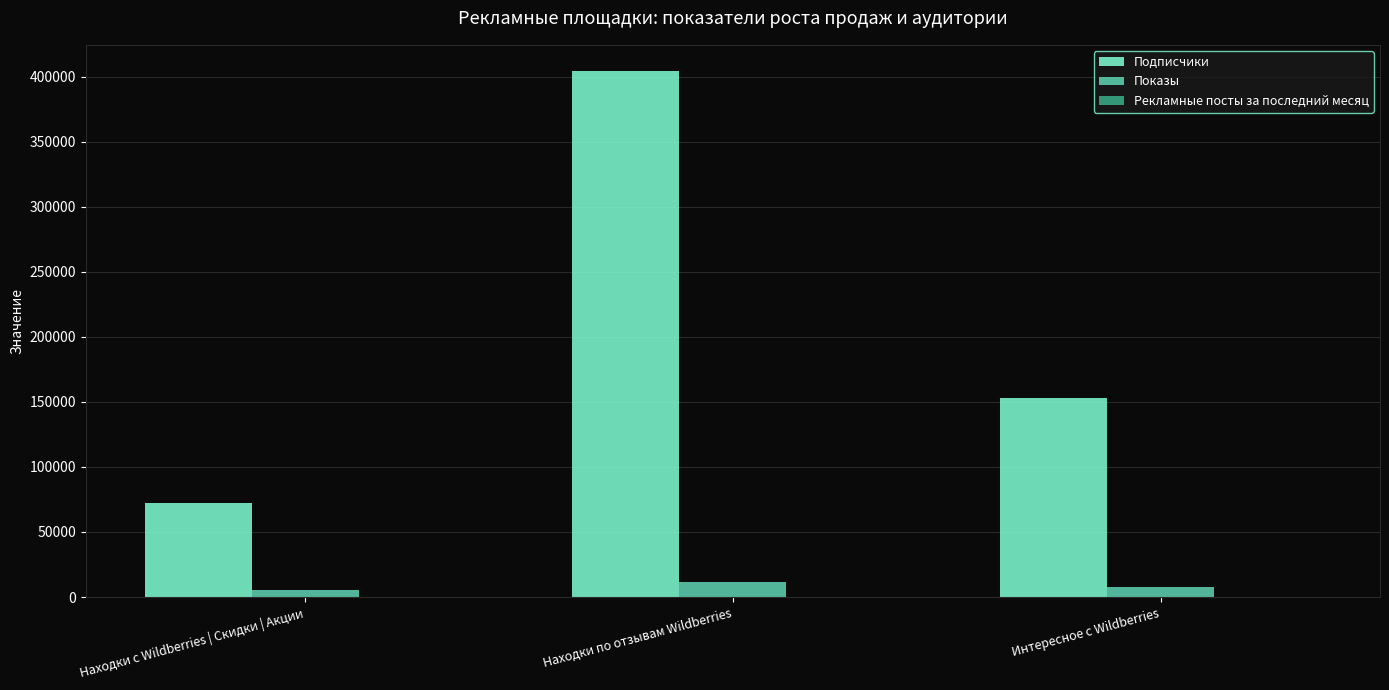

True or false: Подписчики has a value of 404166 at Находки по отзывам Wildberries.

True